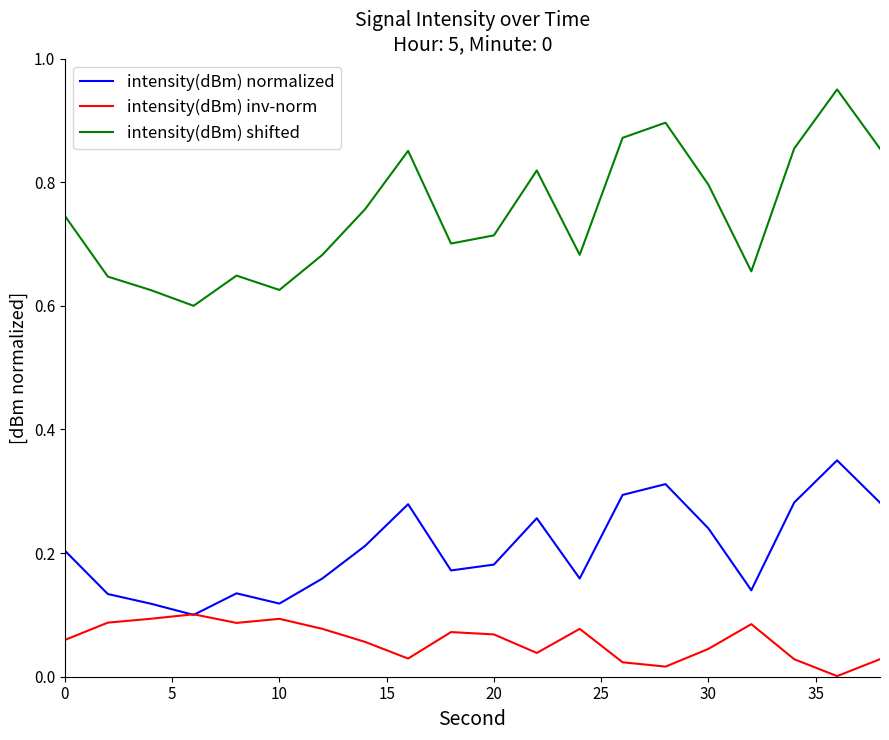

Is this an area chart (filled region under the line)?

No